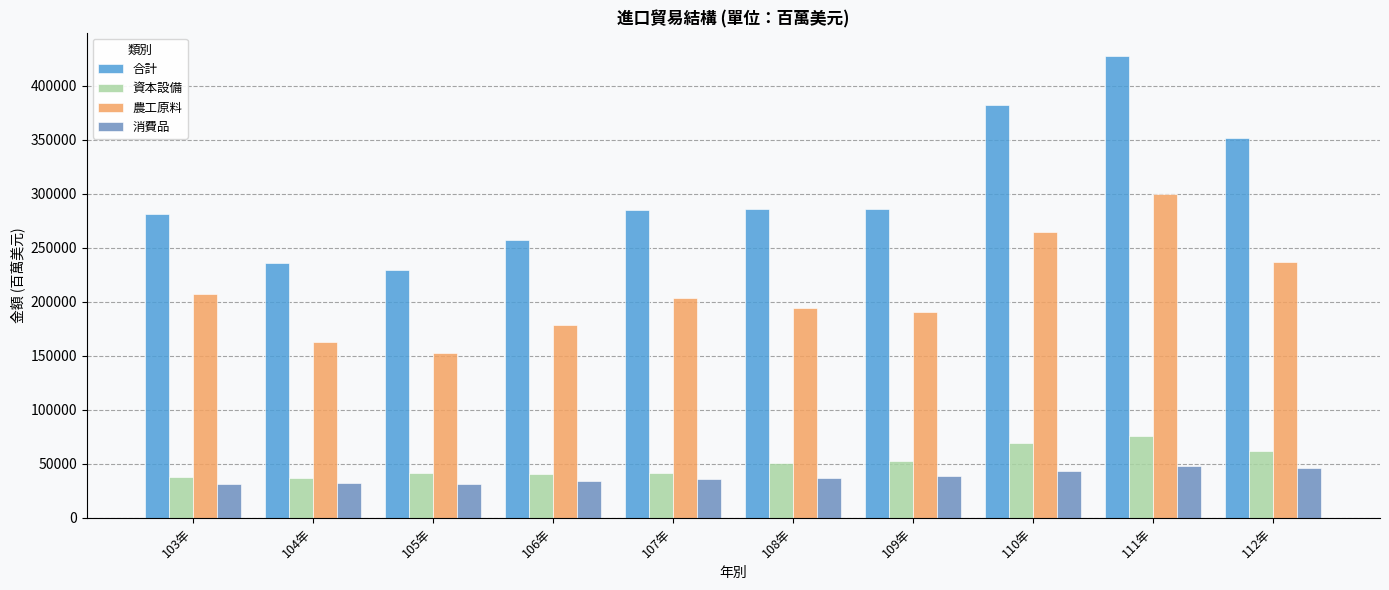

What is the sum of the 資本設備 values at 111年 and 108年?

126230.8